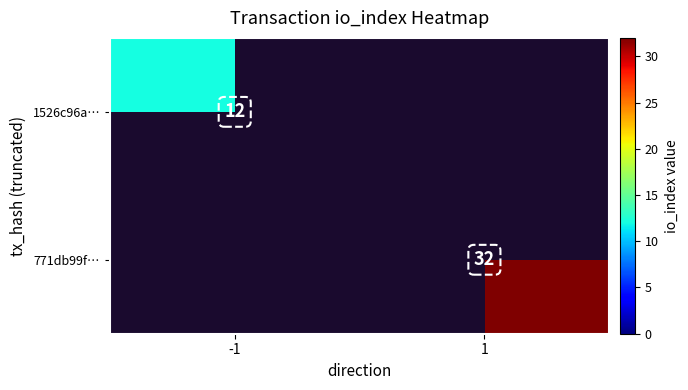

The 1526c96a… series shows 12 at -1. True or false?

True